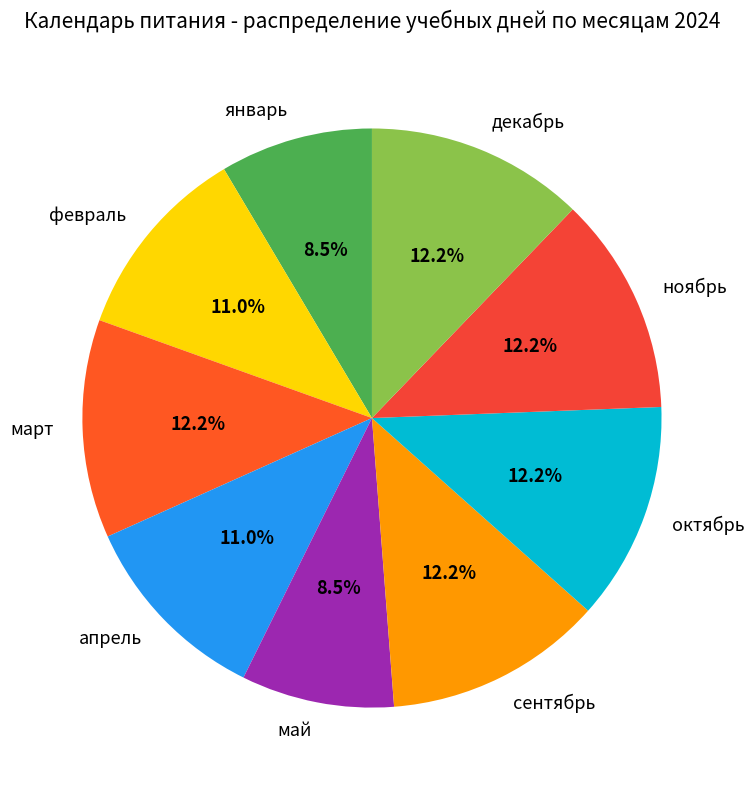

Is there any slice that represents more than half of the pie?

No